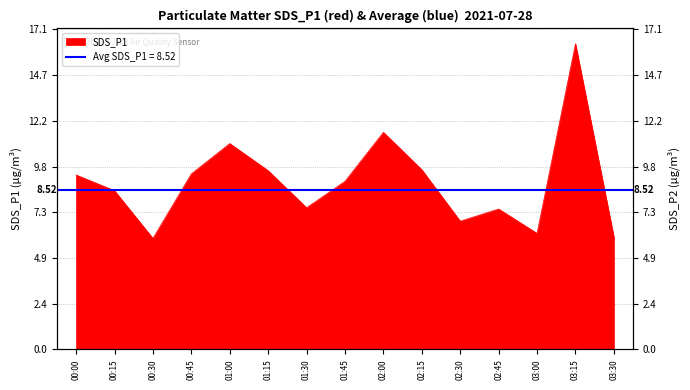

List the labels in order of value, largest first.

03:15, 02:00, 01:00, 02:15, 01:15, 00:45, 00:00, 01:45, 00:15, 01:30, 02:45, 02:30, 03:00, 03:30, 00:30